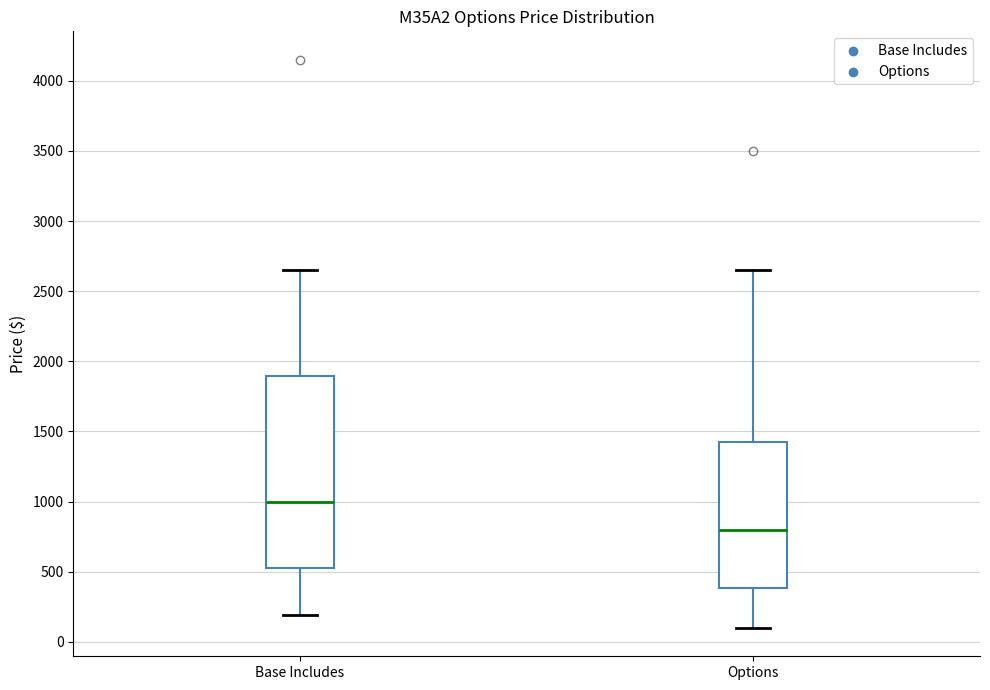

Reading left to right, transcribe this box plot: for each box, give where its median line is, the range the box spans, and where its two whiskers end, as read against the y-axis. The values are not printed on the chart, so give them approximately, as read against the axis.

Base Includes: median 1000, box 550 to 1900, whiskers 200 to 2650
Options: median 800, box 400 to 1450, whiskers 100 to 2650